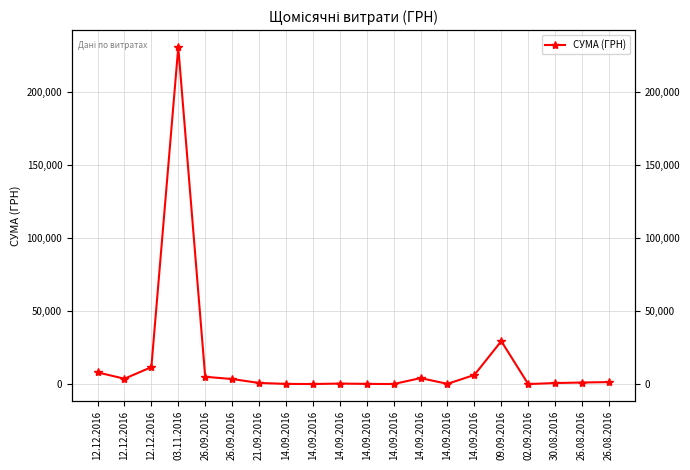

What is the sum of the values at 12.12.2016 and 14.09.2016?

11633.6